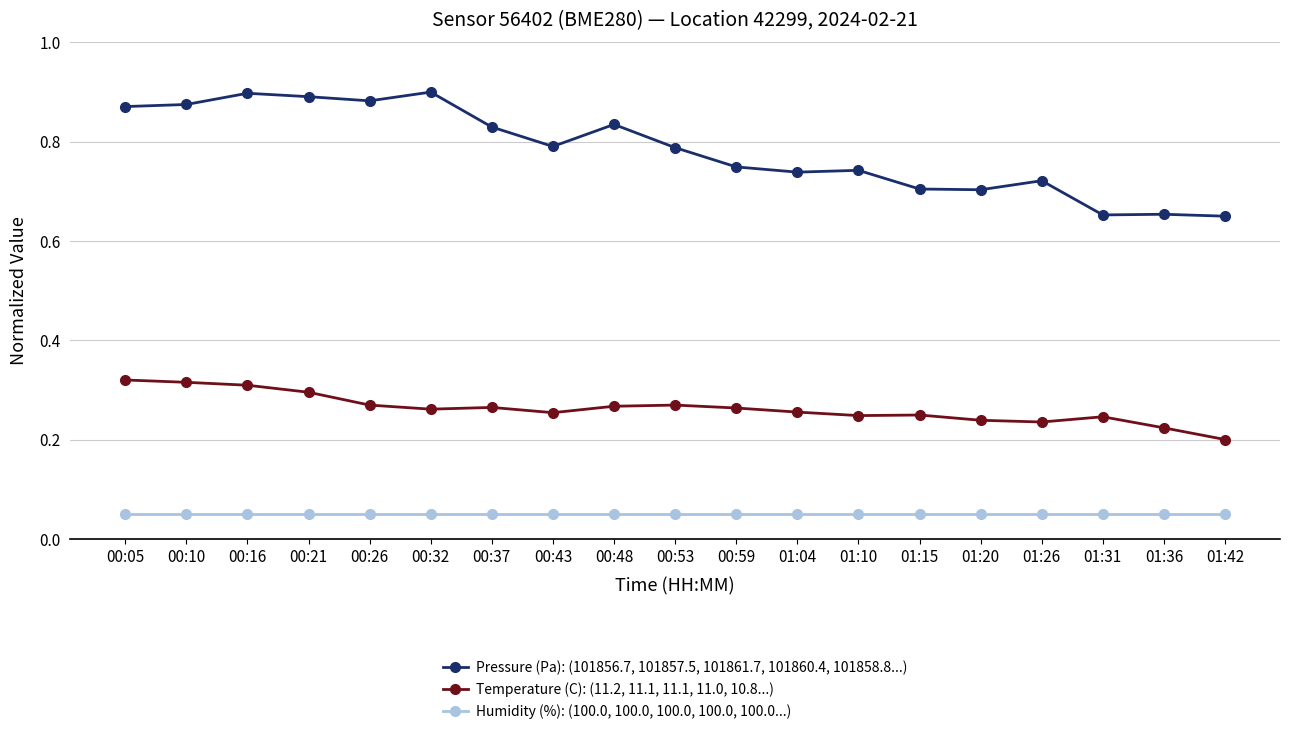

Which category has the lowest value in the Temperature (C): (11.2, 11.1, 11.1, 11.0, 10.8...) series?

01:42